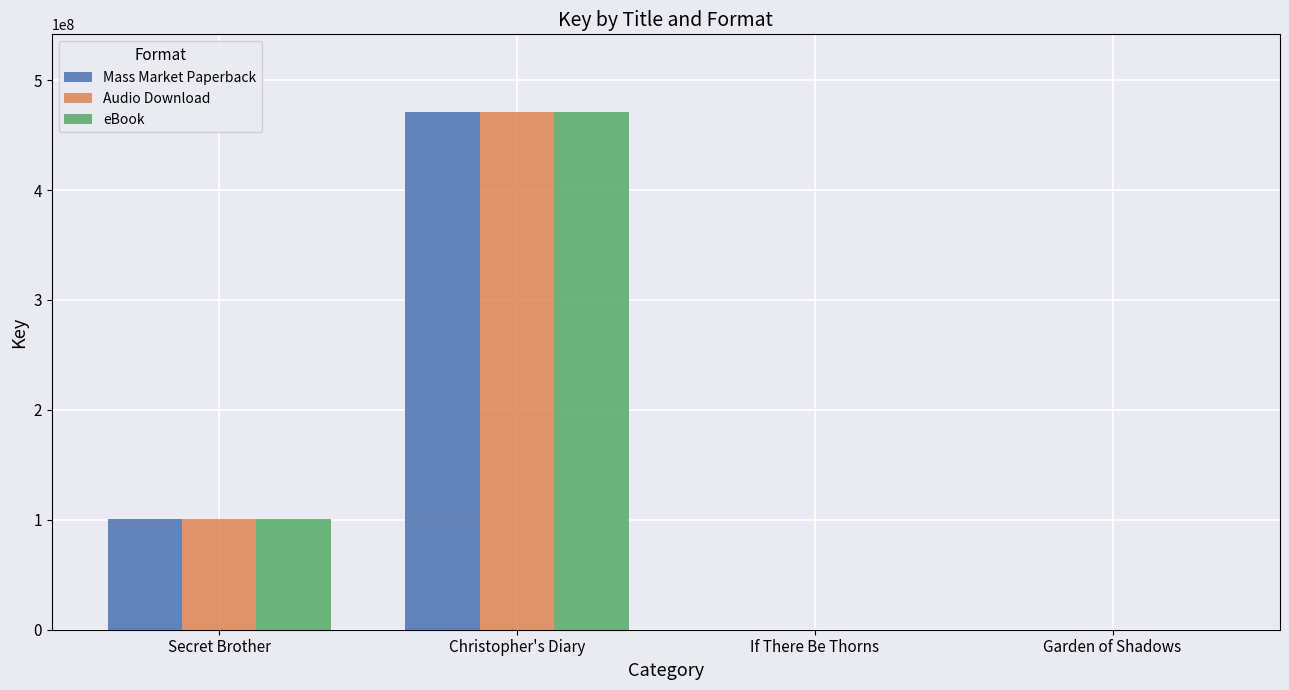

What is the difference between the Audio Download values at If There Be Thorns and Garden of Shadows?

1903